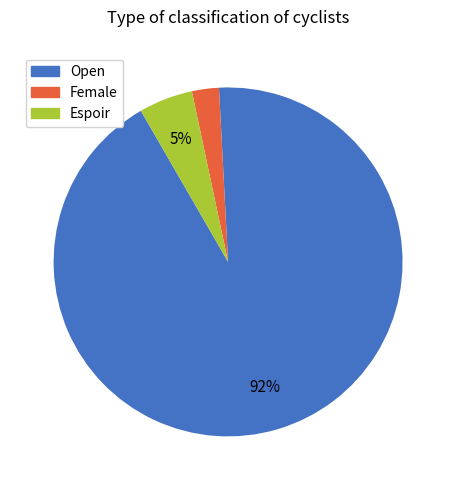

How many slices are in this pie chart?

3